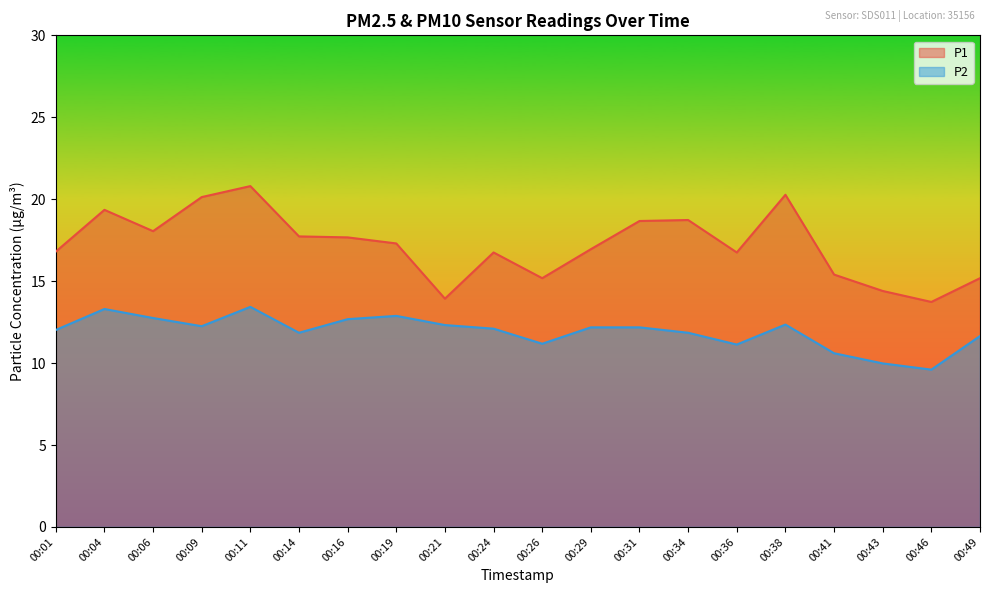

List the labels in order of P1 value, smallest first.

00:46, 00:21, 00:43, 00:26, 00:49, 00:41, 00:24, 00:36, 00:01, 00:29, 00:19, 00:16, 00:14, 00:06, 00:31, 00:34, 00:04, 00:09, 00:38, 00:11